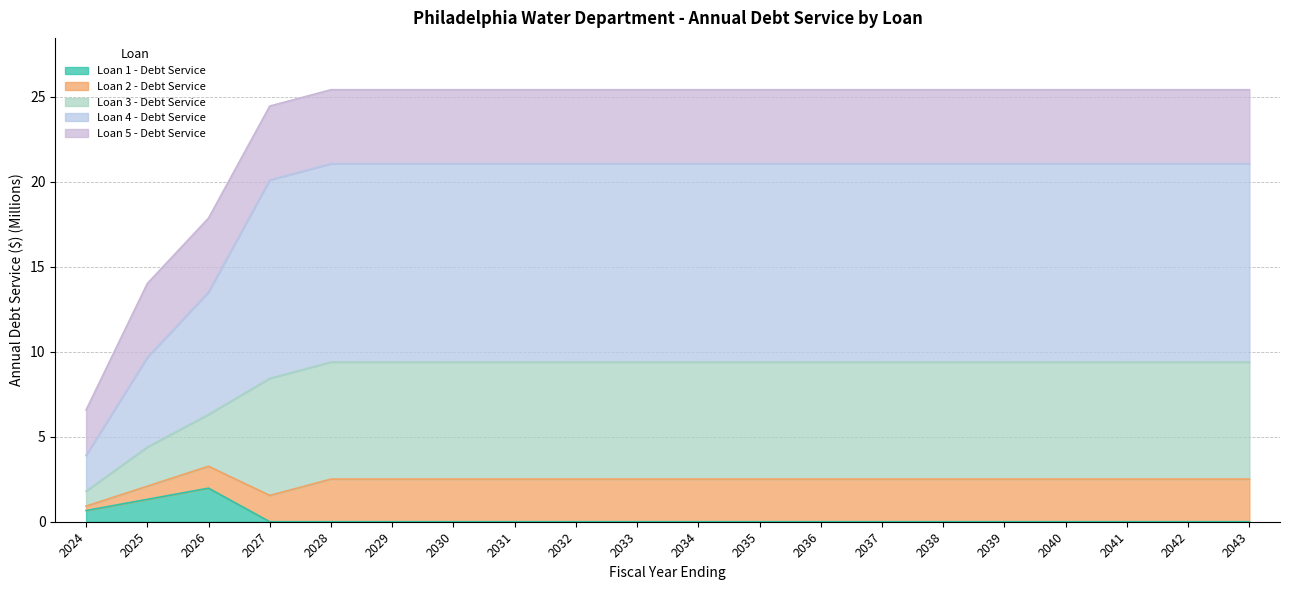

True or false: Loan 3 - Debt Service and Loan 4 - Debt Service intersect in this chart.

False